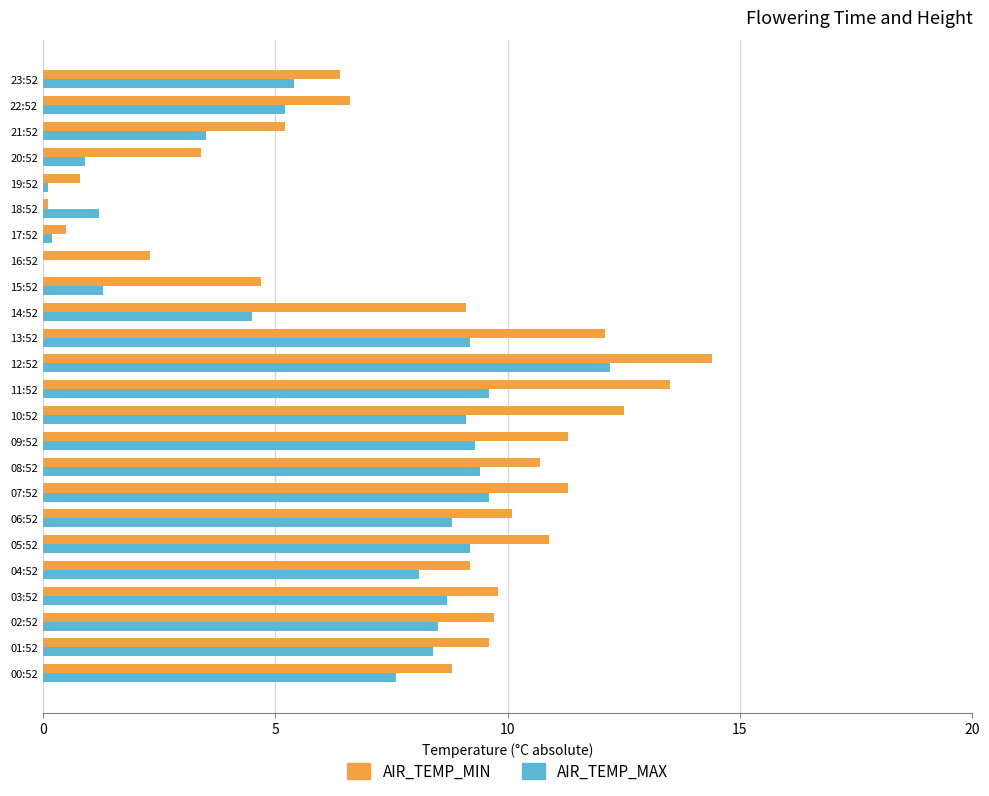

What is the sum of all AIR_TEMP_MAX values?

150.0